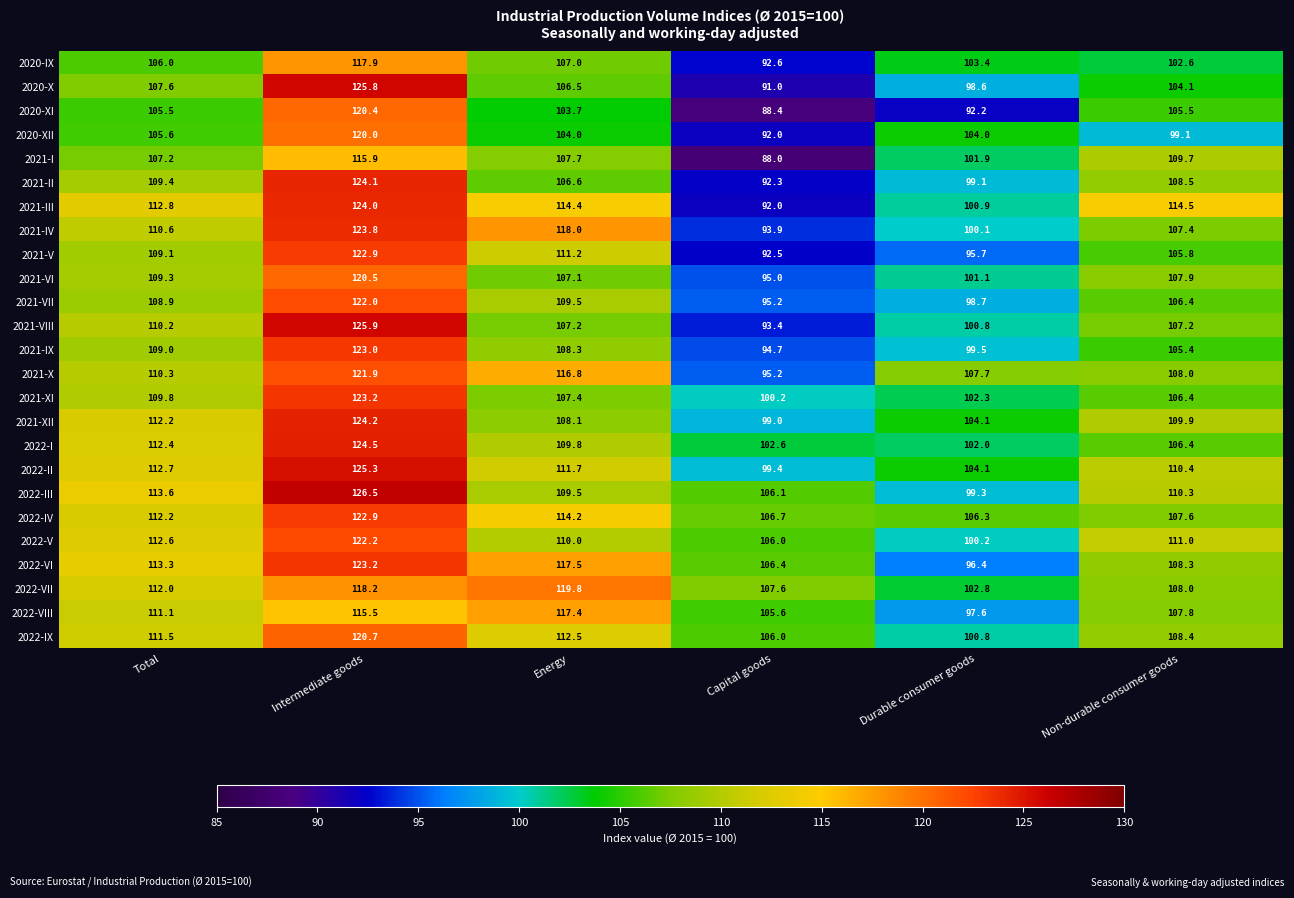

Which series changed the most between Energy and Non-durable consumer goods?

2022-VII